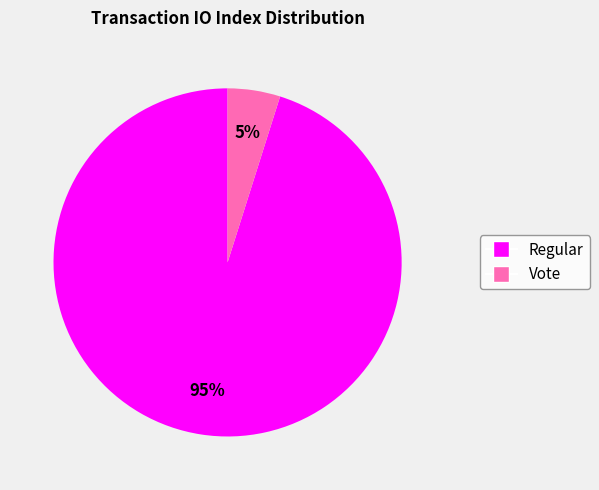

Does any single category account for the majority?

Yes